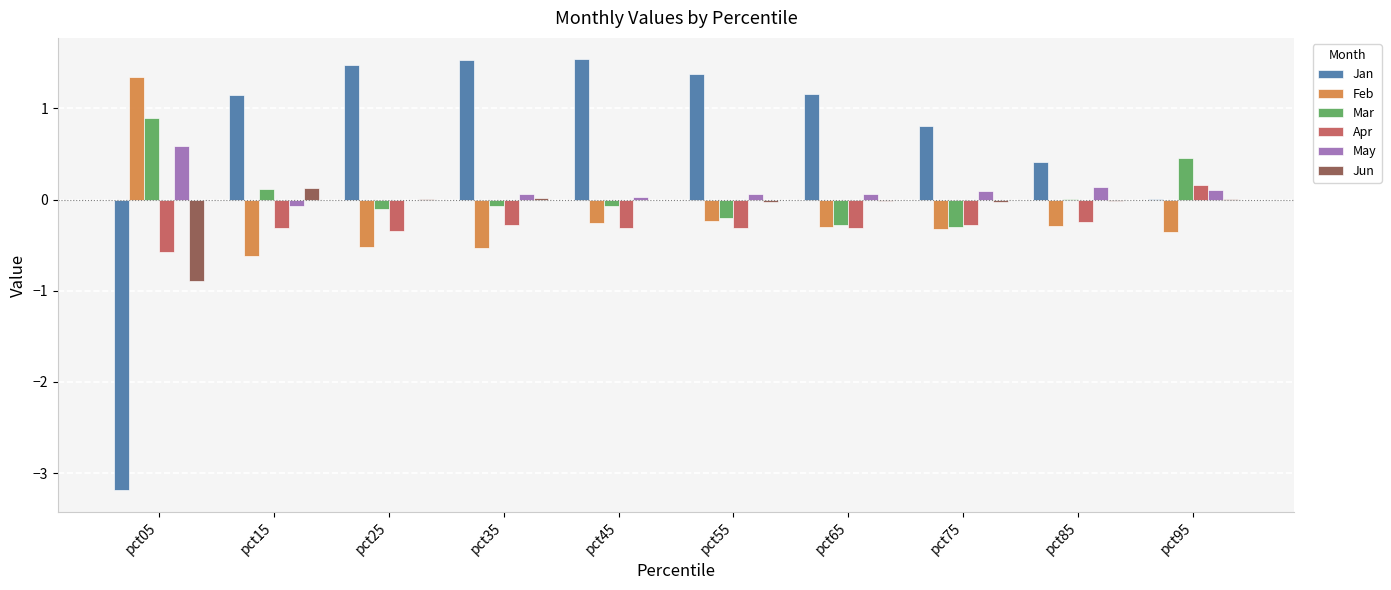

The value of May at pct05 is 0.6. True or false?

True